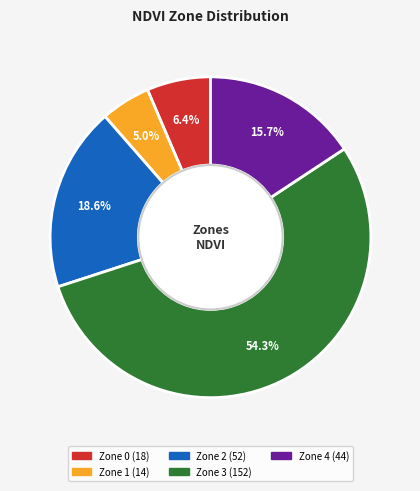

Combined, do Zone 0 and Zone 4 account for over 50%?

No